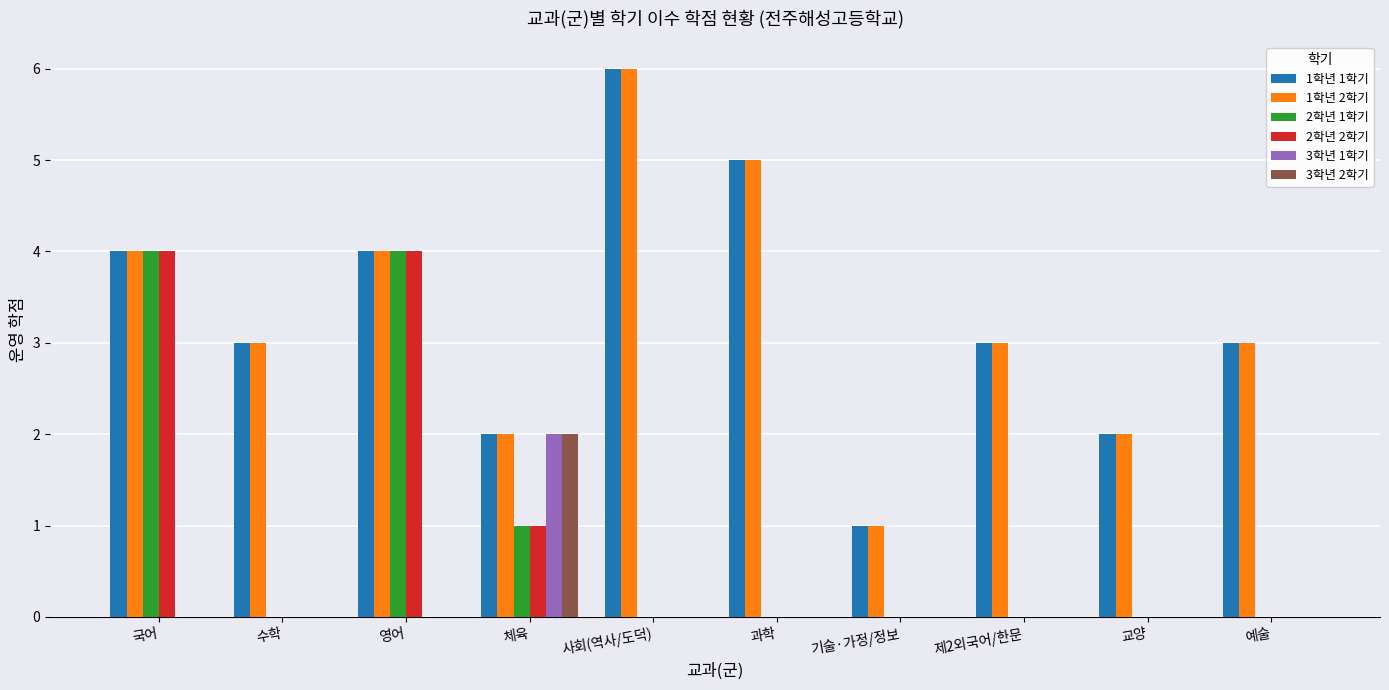

Is the value of 1학년 1학기 at 기술·가정/정보 greater than the value of 3학년 2학기 at 기술·가정/정보?

Yes